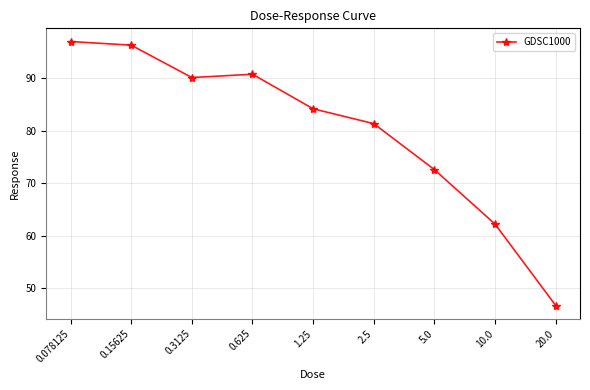

How many values exceed 84?

5